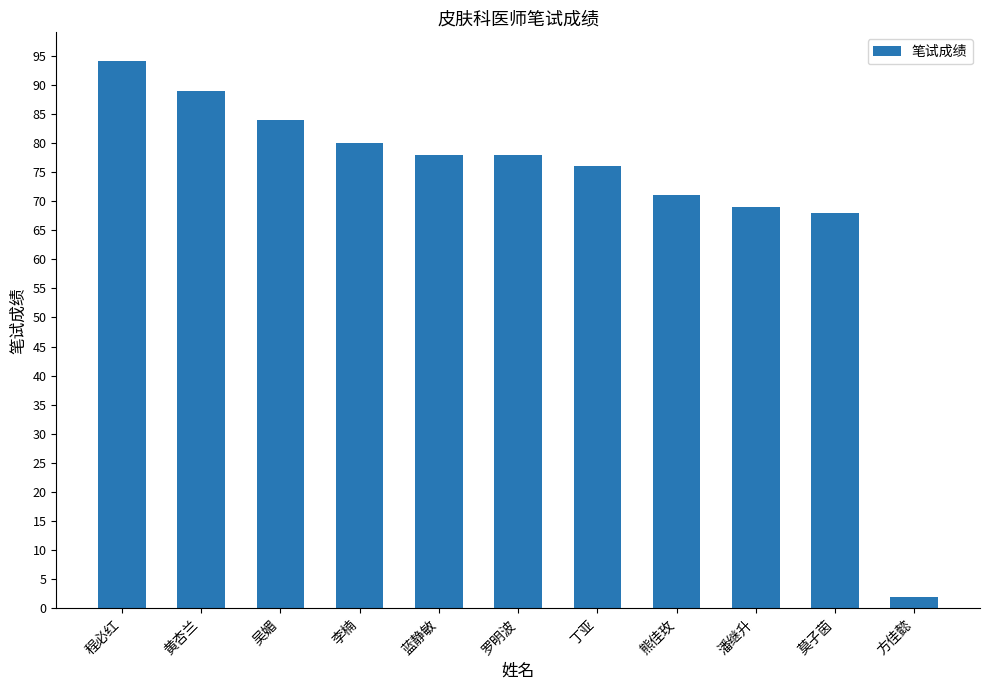

Approximately how many times larger is the value at 熊佳玫 compared to 莫子茵?

1.0